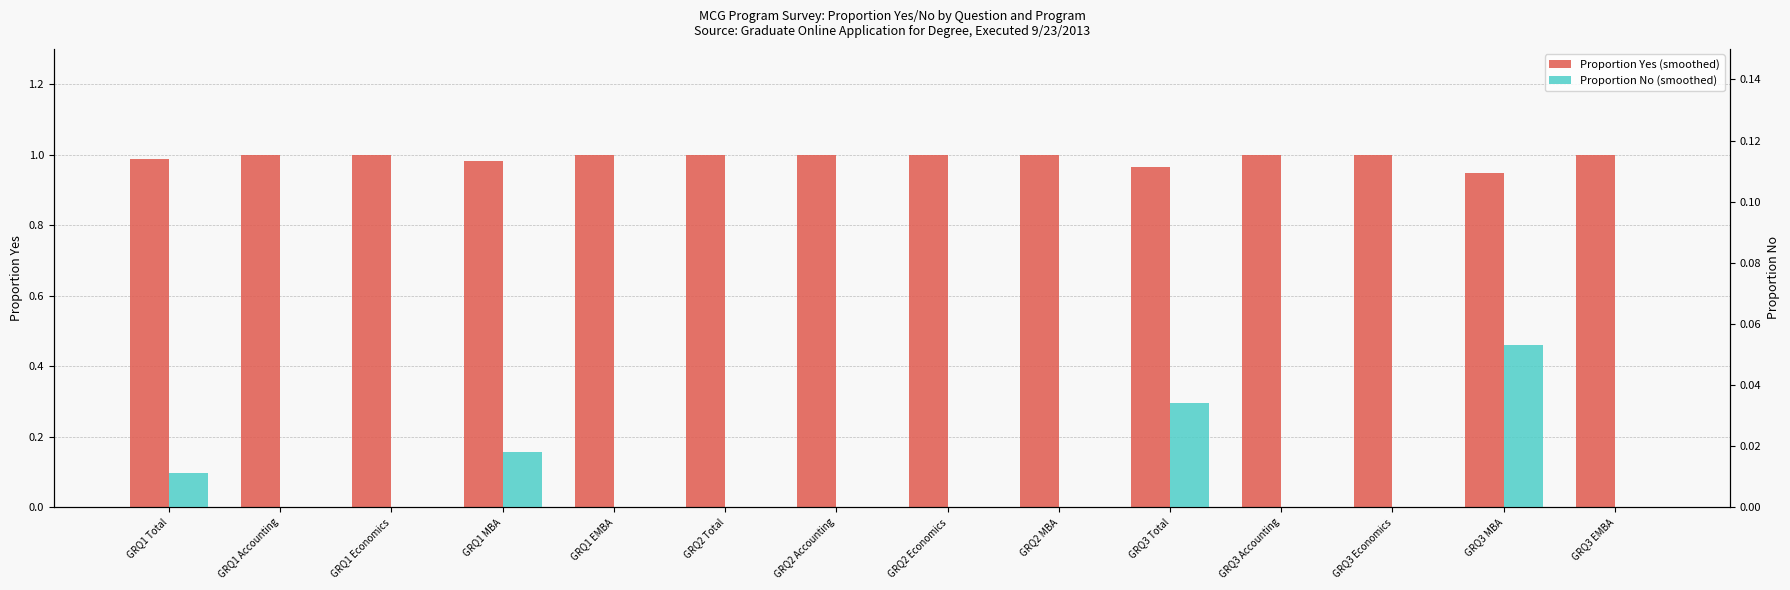

At how many categories does at least one series exceed 0?

14